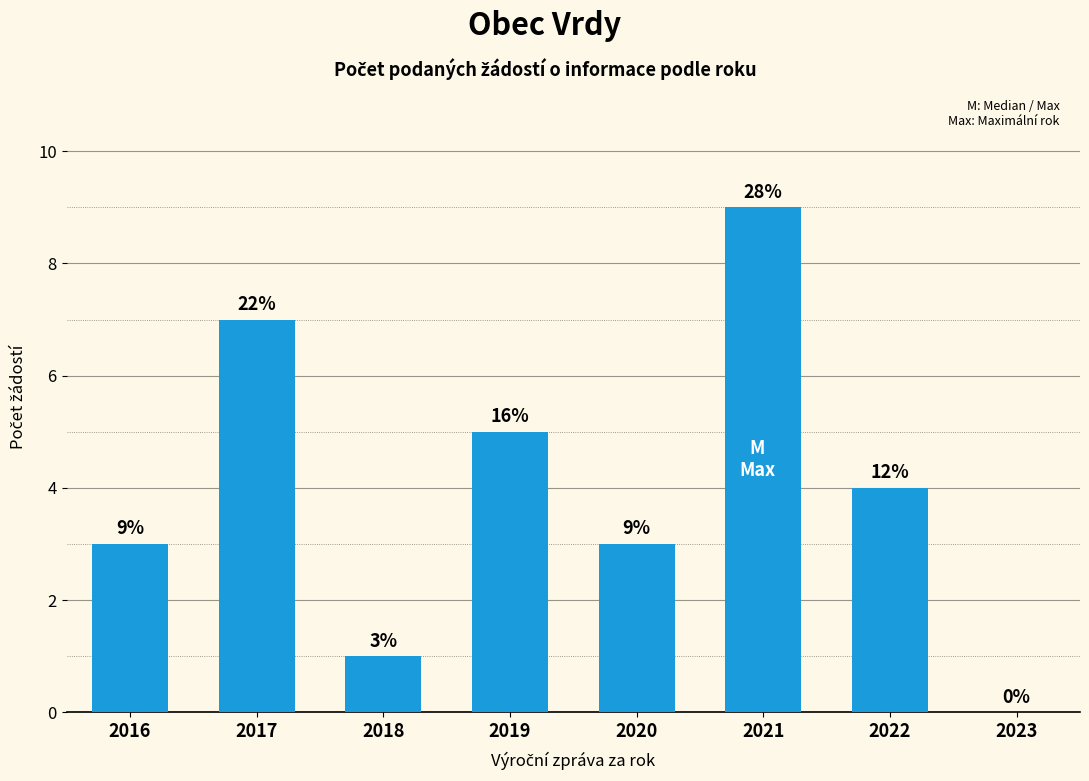

What is the sum of the values at 2017 and 2021?

16